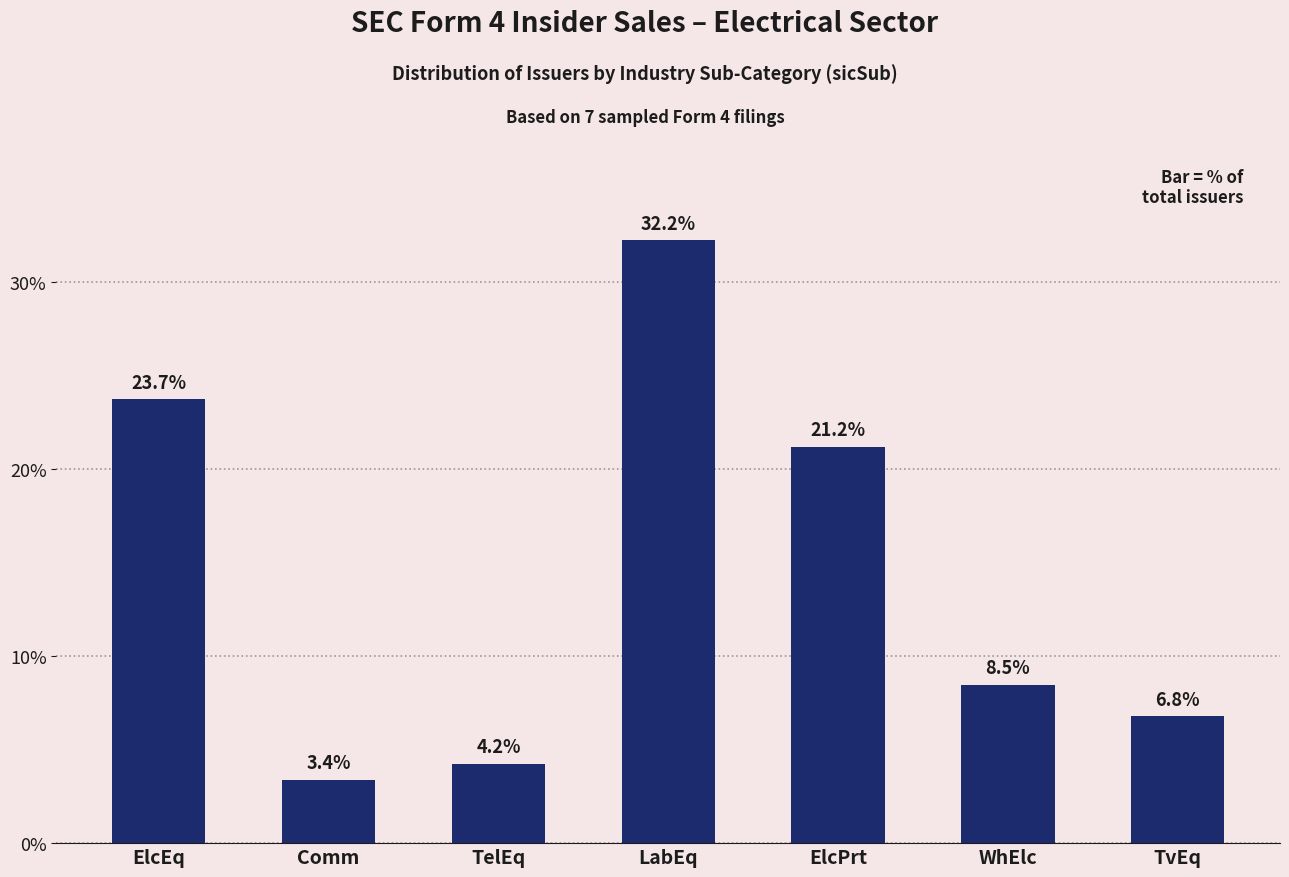

What position from the right is Comm?

6